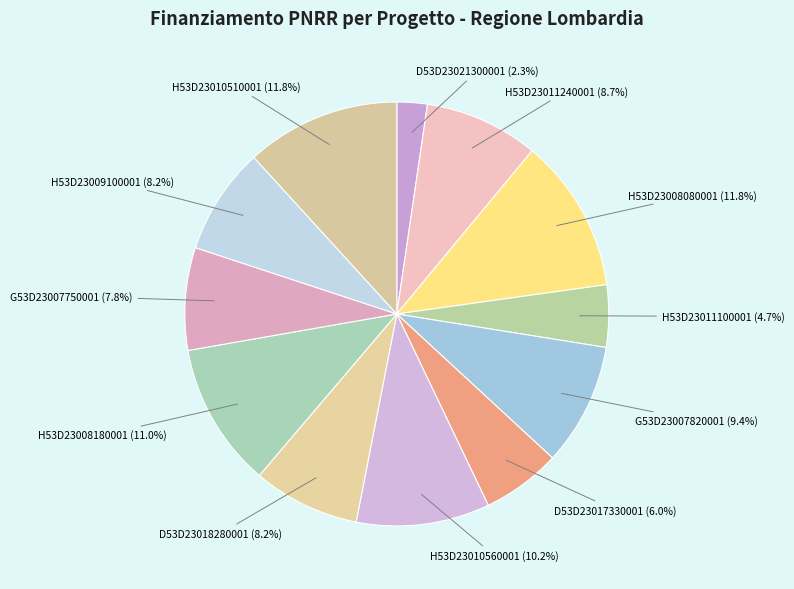

How many segments does this pie chart have?

12